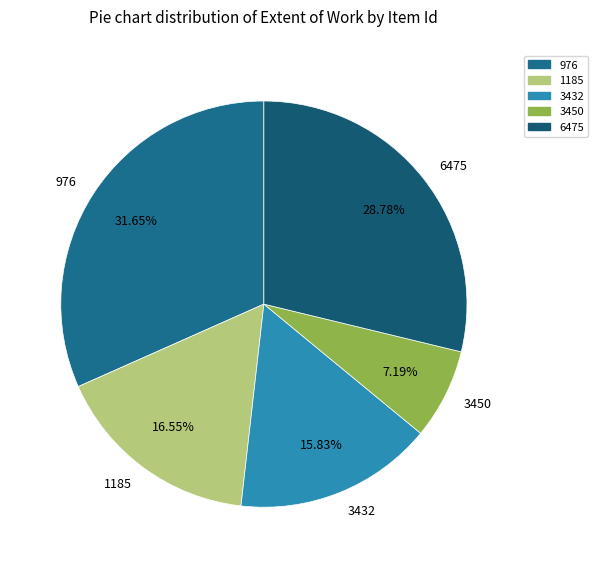

To the nearest percent, what is the difference between the 1185 and 976 slice percentages?

15%